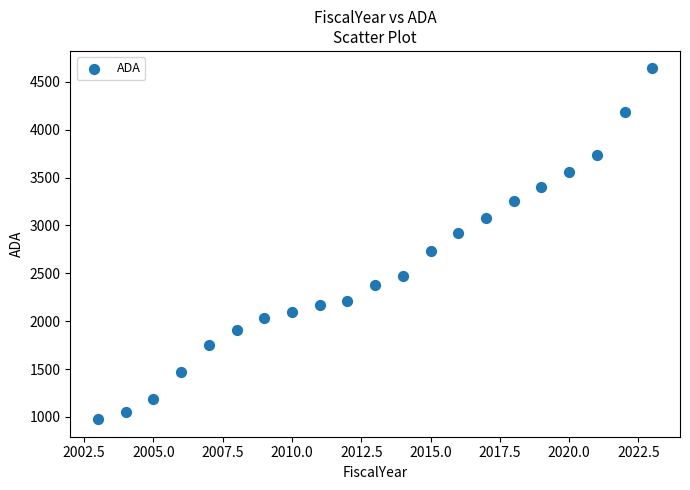

What is the range of Y values (max minus min)?

3664.3